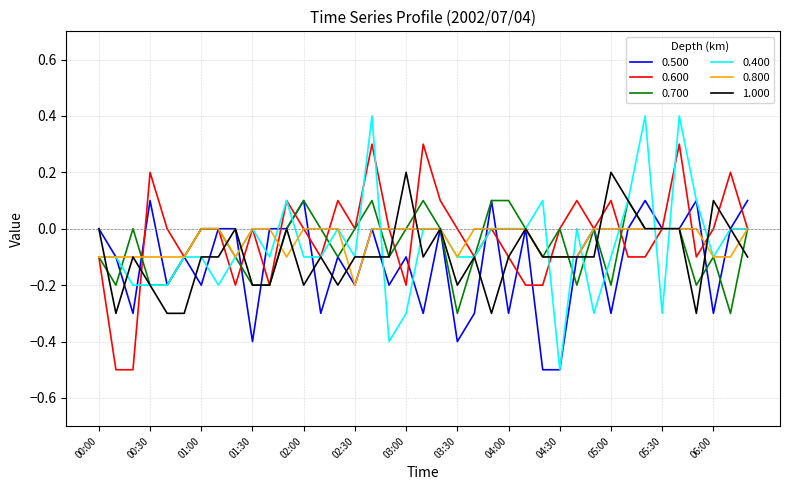

Count the 0.800 values in the range 0 to 1.

24